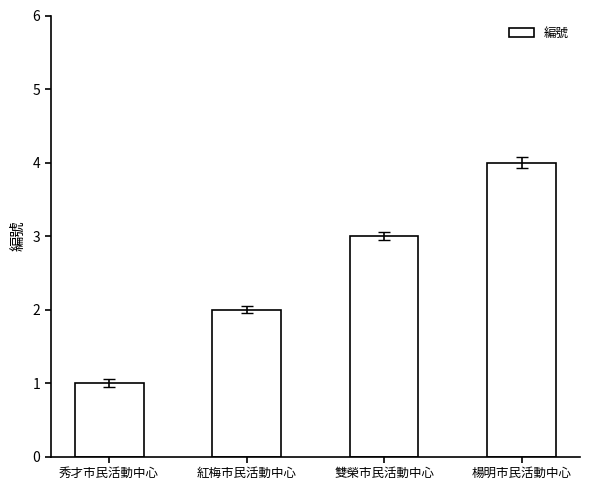

Which label corresponds to the largest value in the chart?

楊明市民活動中心